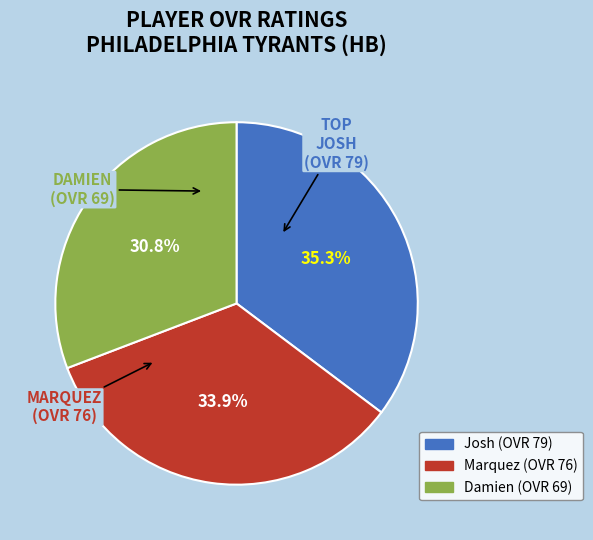

Does Josh represent more than half of the total?

No